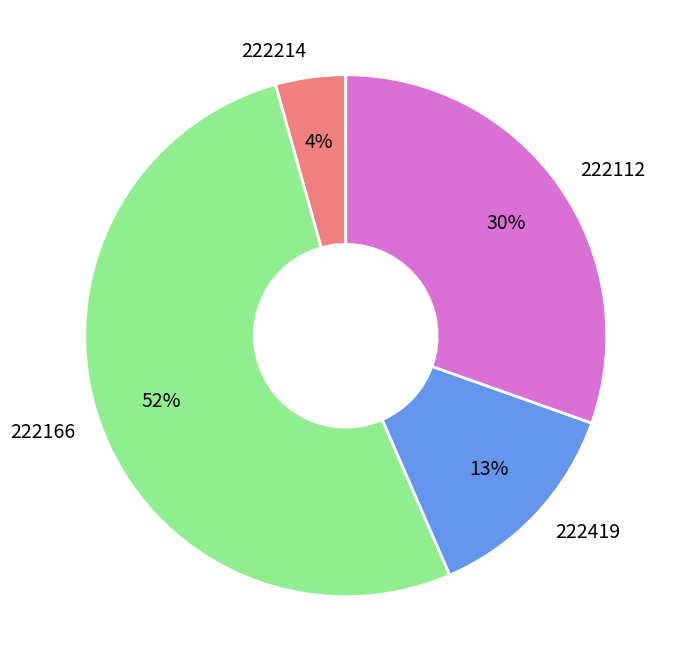

Which slice is the smallest?

222214